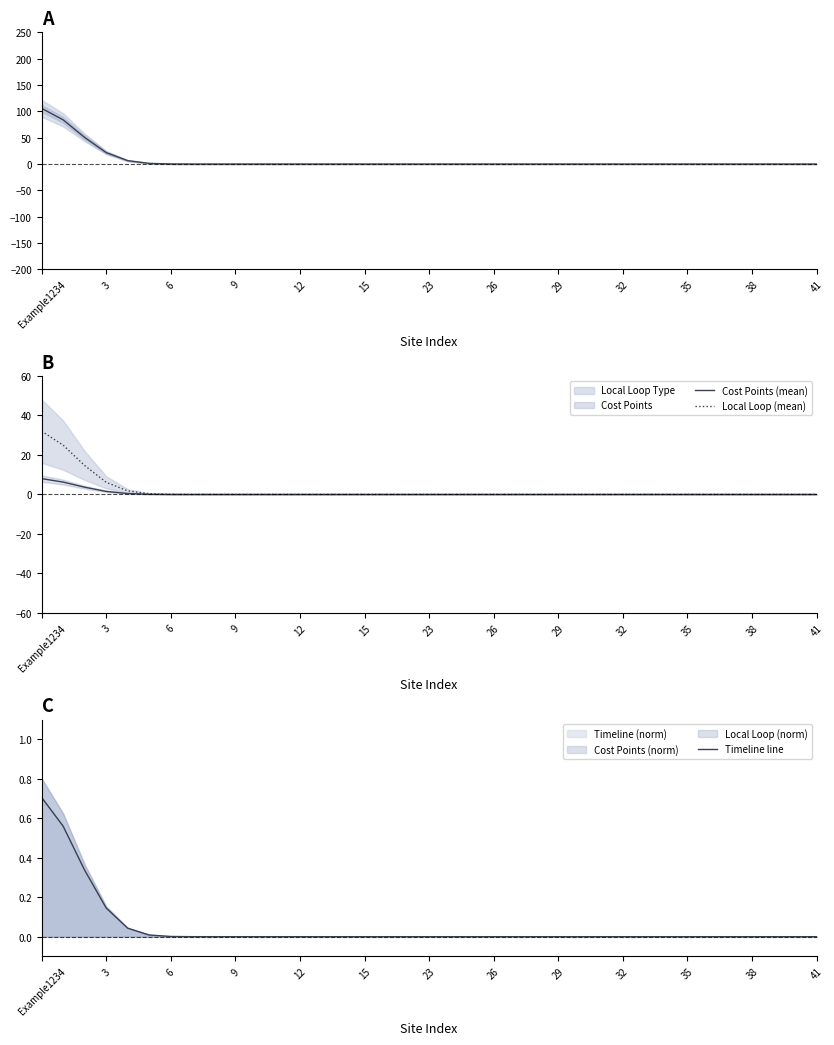

How many lines are shown in the chart?

4